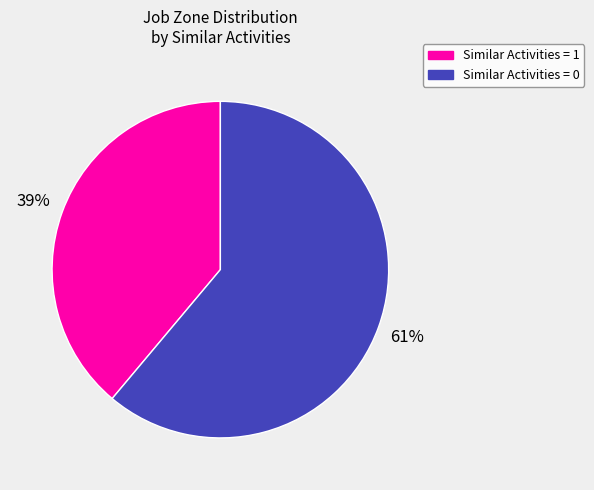

To the nearest percent, what is the difference between the largest and smallest slice percentages?

22%